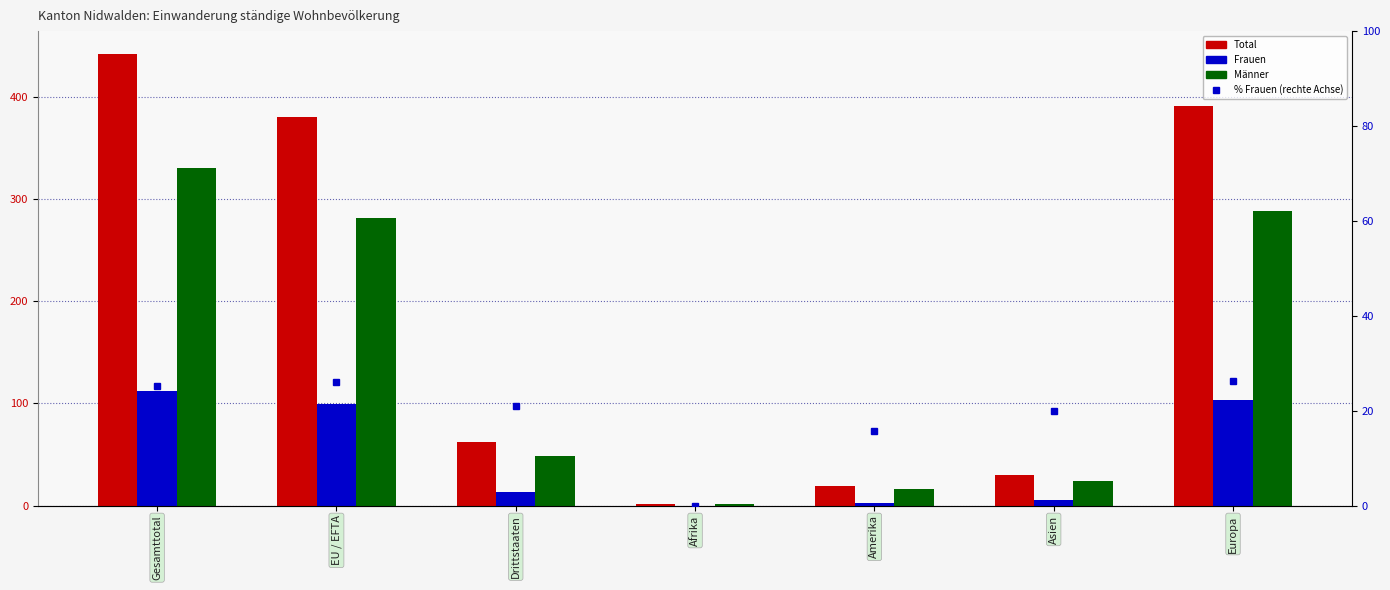

Count the number of data series in this chart.

4